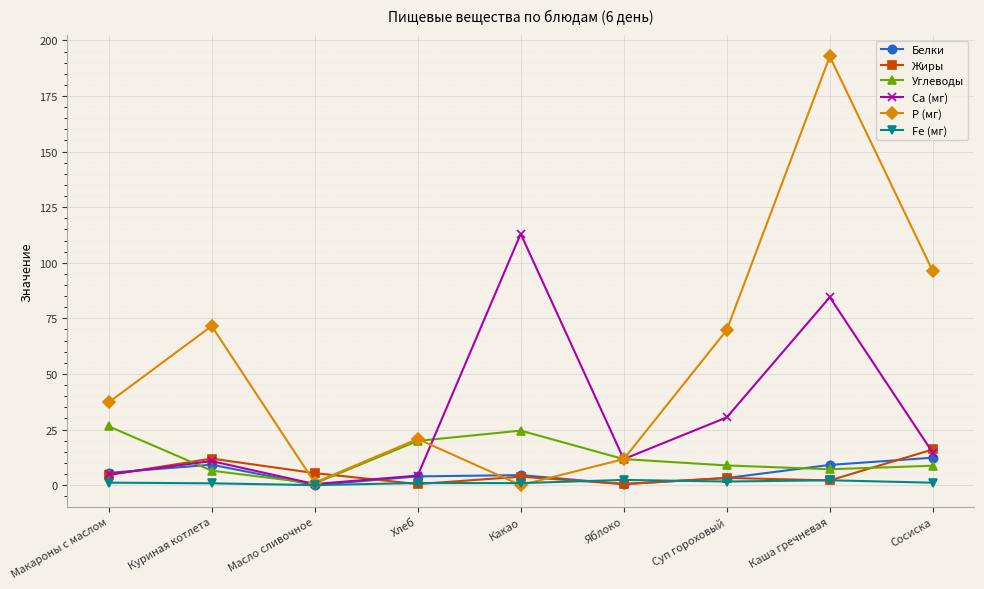

Which category has the lowest value in the Углеводы series?

Масло сливочное